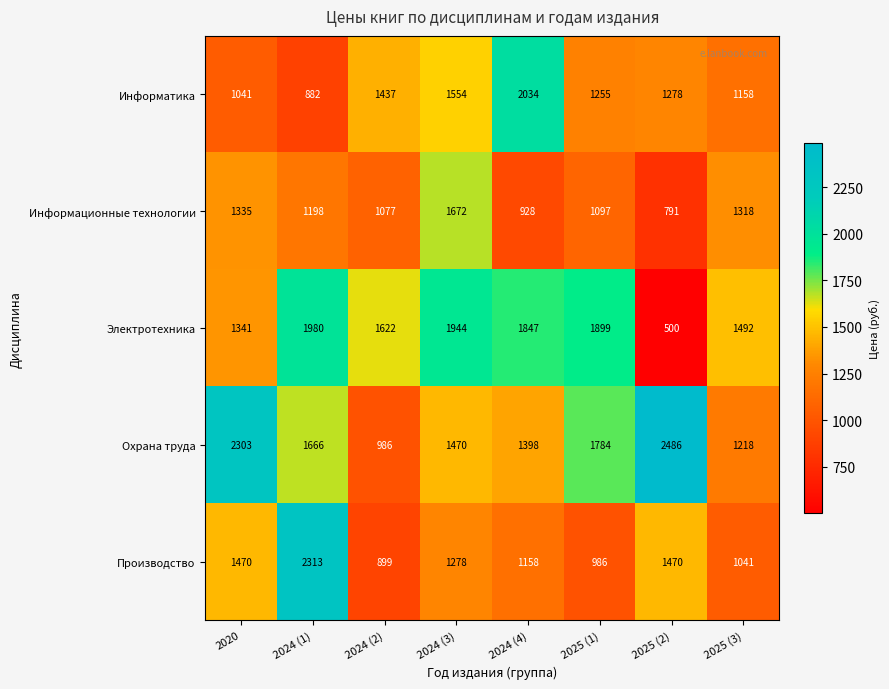

Which series changed the most between 2024 (3) and 2024 (4)?

Информационные технологии